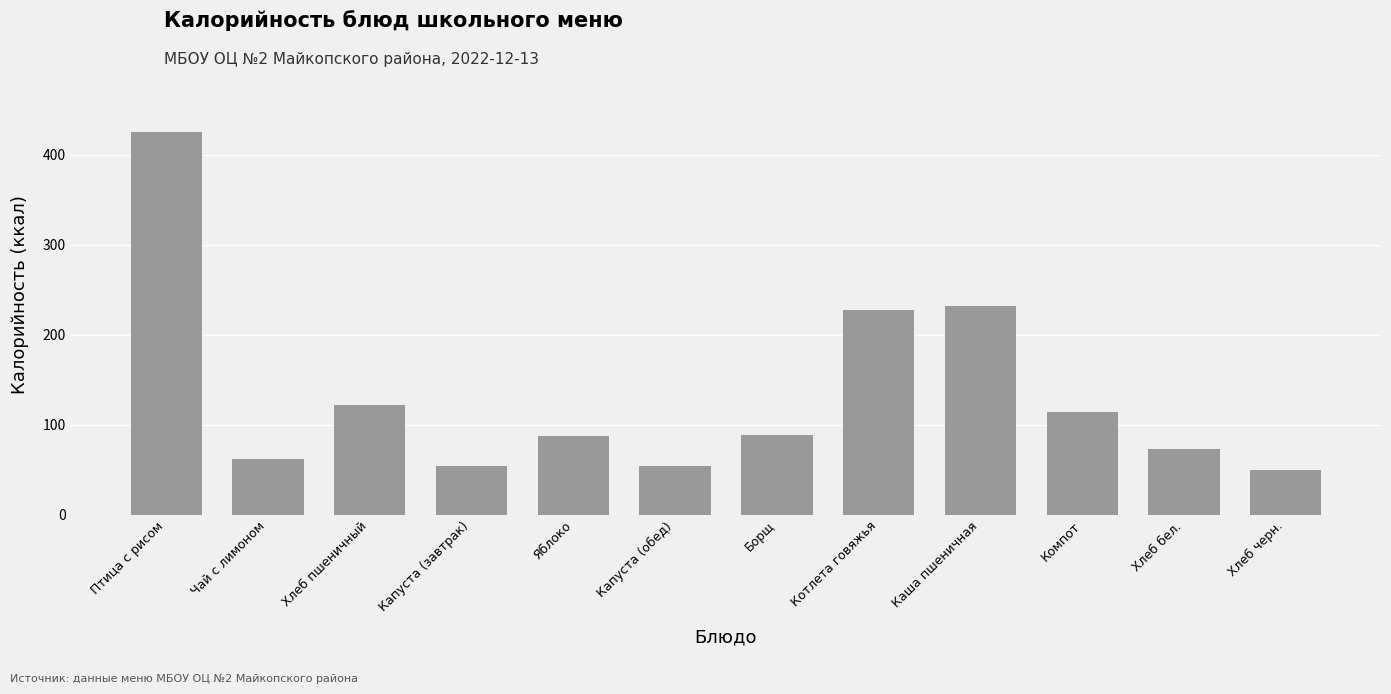

The chart shows a value of 84.3 at Чай с лимоном. True or false?

False